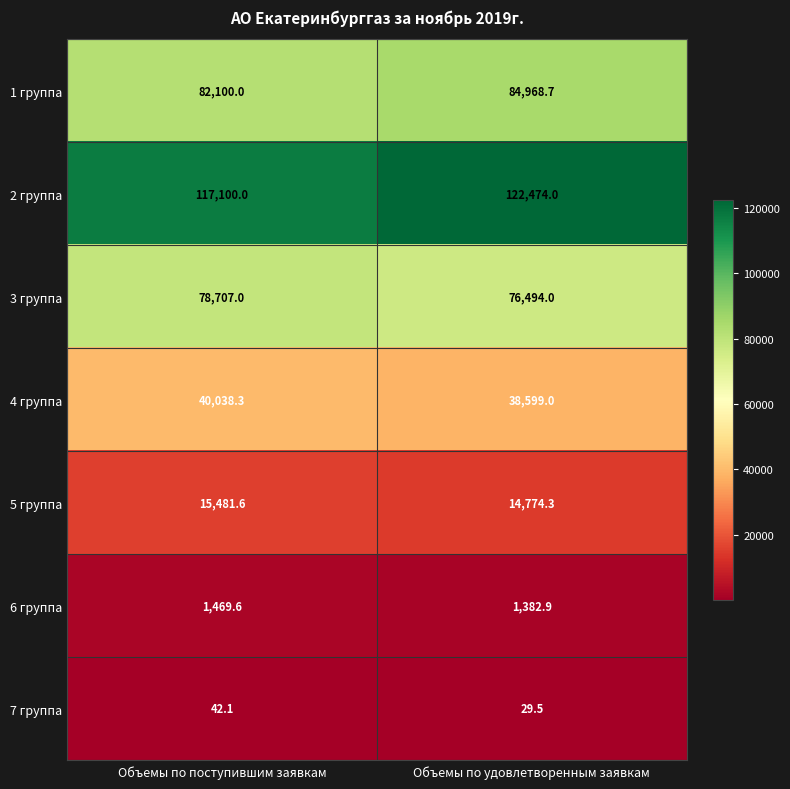

Reading right to left, transcribe all the data shown in this chart.

1 группа: Объемы по удовлетворенным заявкам=84968.7	Объемы по поступившим заявкам=82100.0
2 группа: Объемы по удовлетворенным заявкам=122474.0	Объемы по поступившим заявкам=117100.0
3 группа: Объемы по удовлетворенным заявкам=76494.0	Объемы по поступившим заявкам=78707.0
4 группа: Объемы по удовлетворенным заявкам=38599.0	Объемы по поступившим заявкам=40038.3
5 группа: Объемы по удовлетворенным заявкам=14774.3	Объемы по поступившим заявкам=15481.6
6 группа: Объемы по удовлетворенным заявкам=1382.9	Объемы по поступившим заявкам=1469.6
7 группа: Объемы по удовлетворенным заявкам=29.5	Объемы по поступившим заявкам=42.1